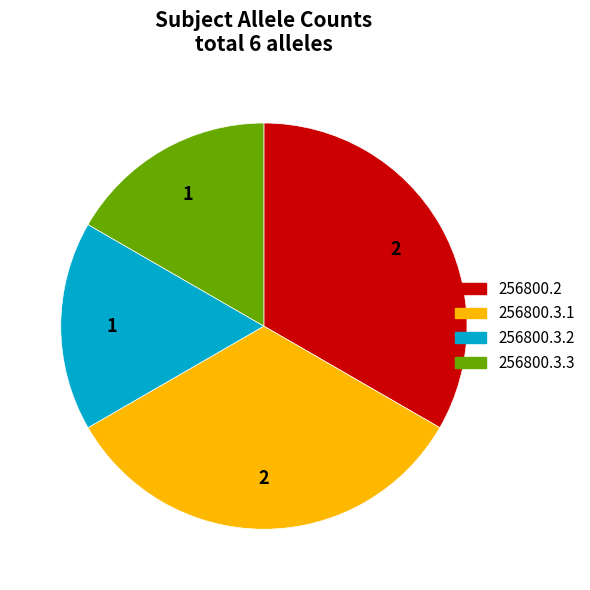

Is it true that 256800.2 is 33% of the pie?

True